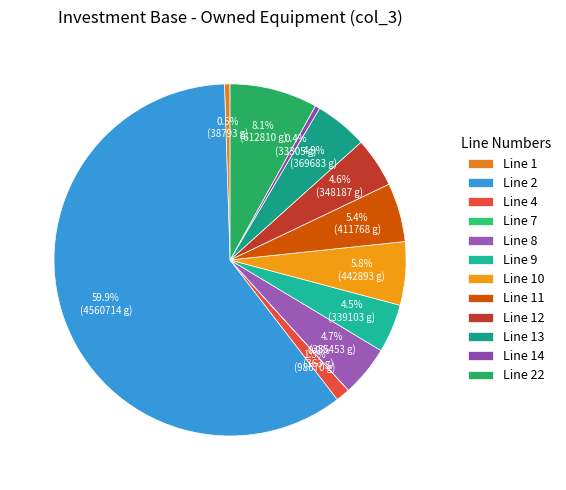

To the nearest percent, what is the difference between the largest and smallest slice percentages?

60%